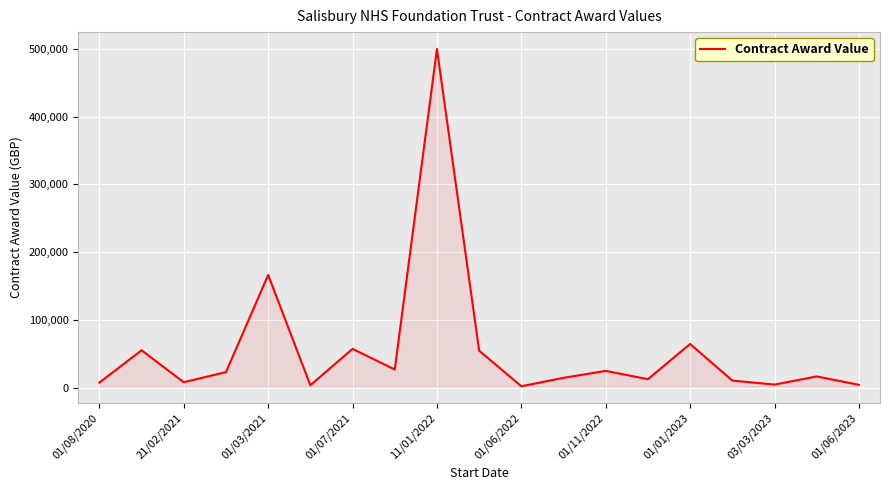

What is the maximum value shown in the chart?

499795.0